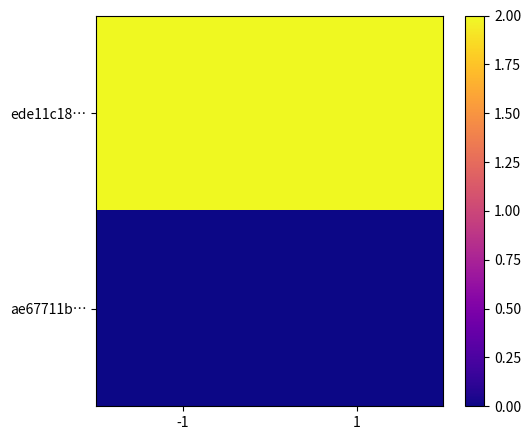

What is the spread (max minus min) of values at -1?

2